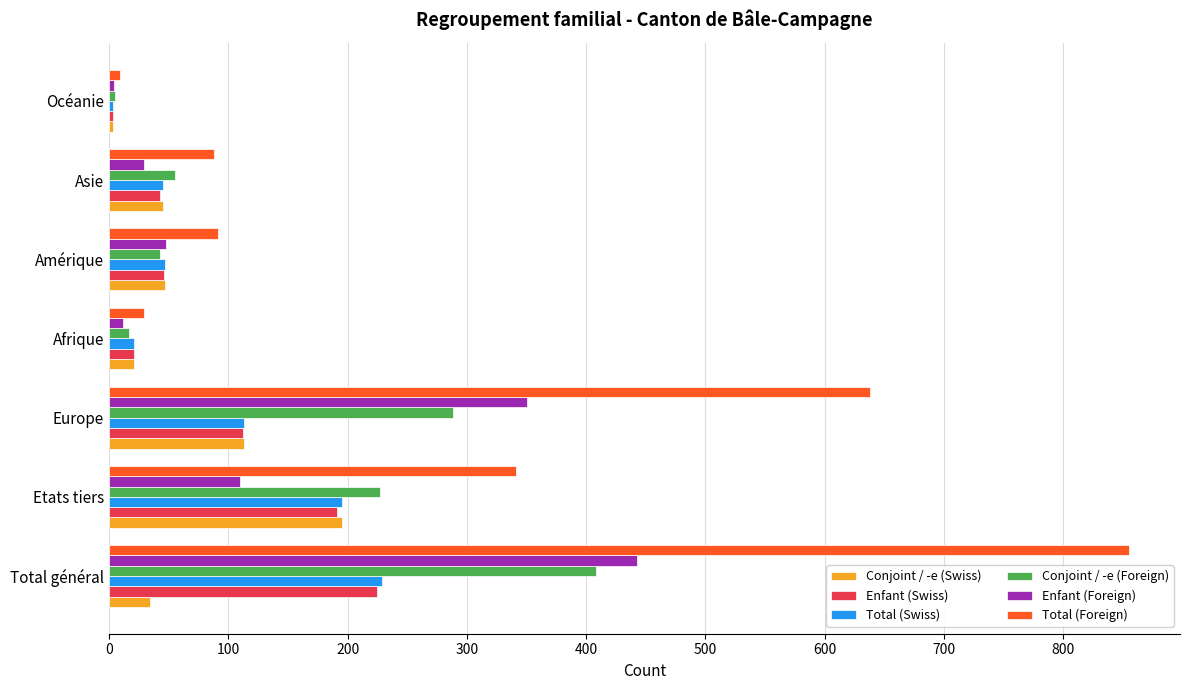

Which category has the highest value in the Conjoint / -e (Foreign) series?

Total général